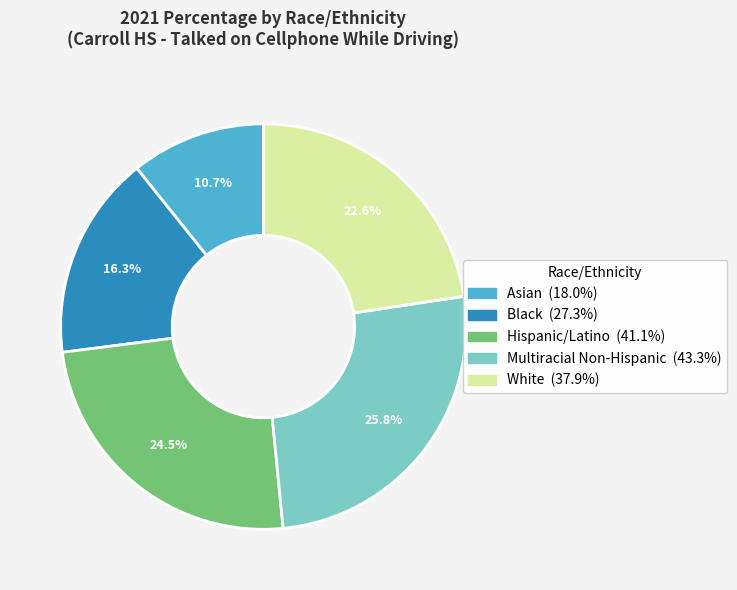

Is the sum of Hispanic/Latino and Black greater than half?

No